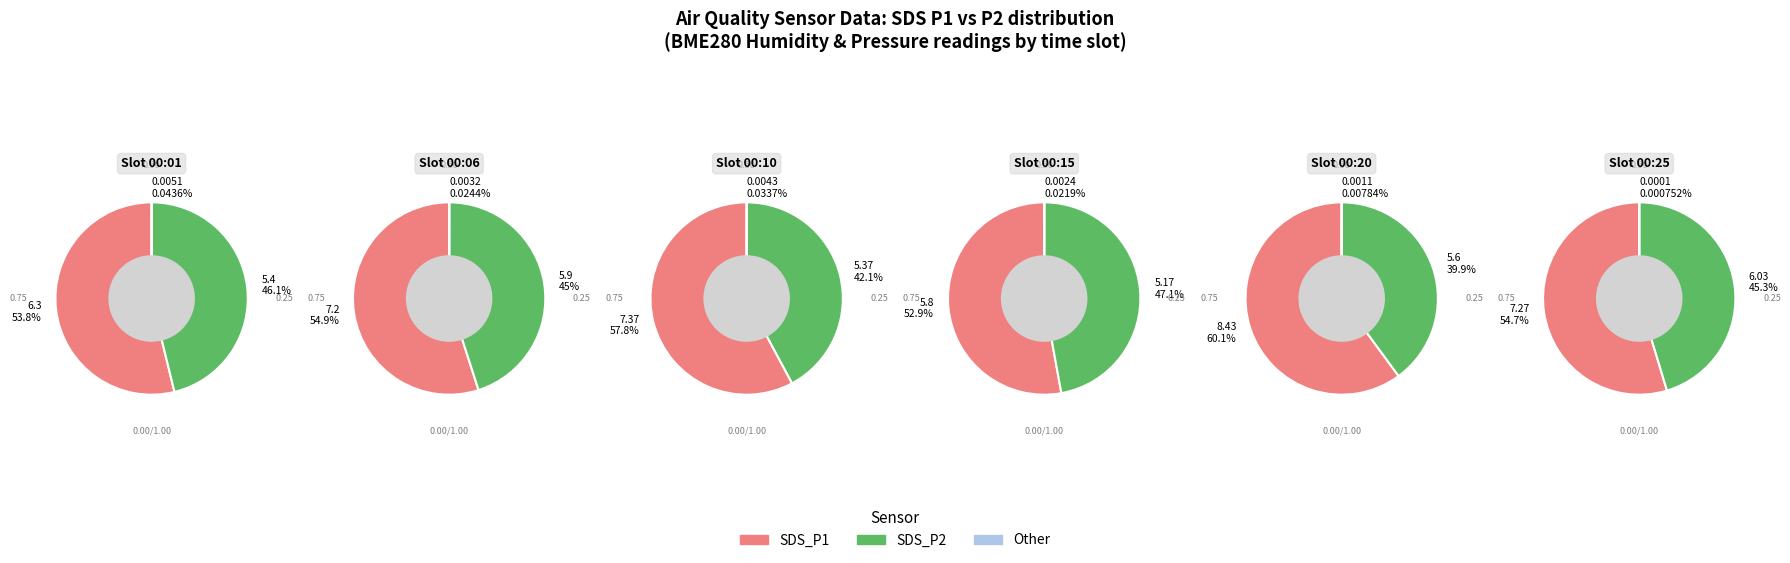

Count the number of slices in the pie.

12